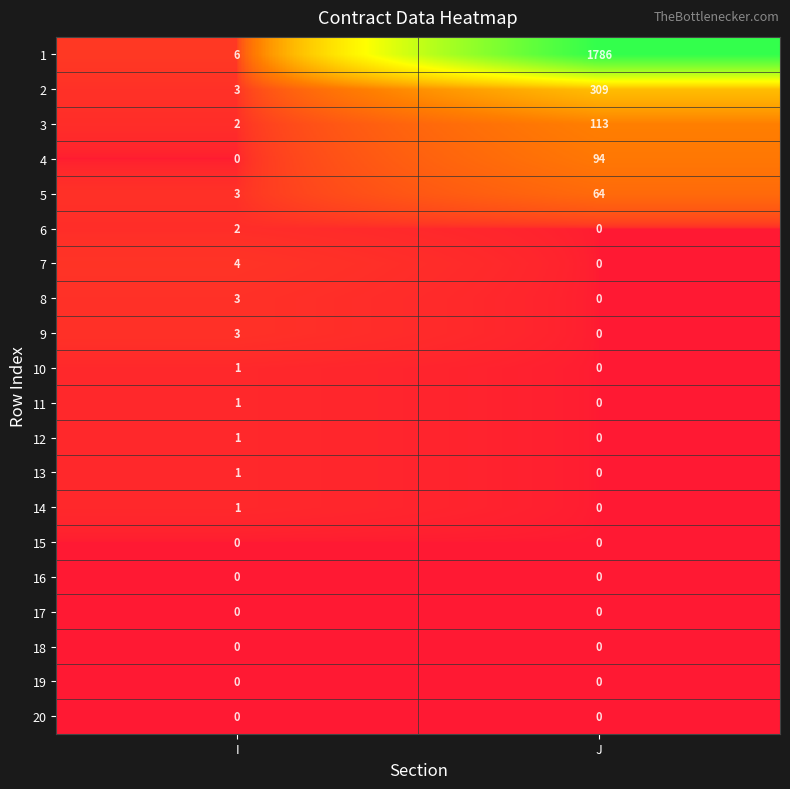

Which series has the largest total across all categories?

1